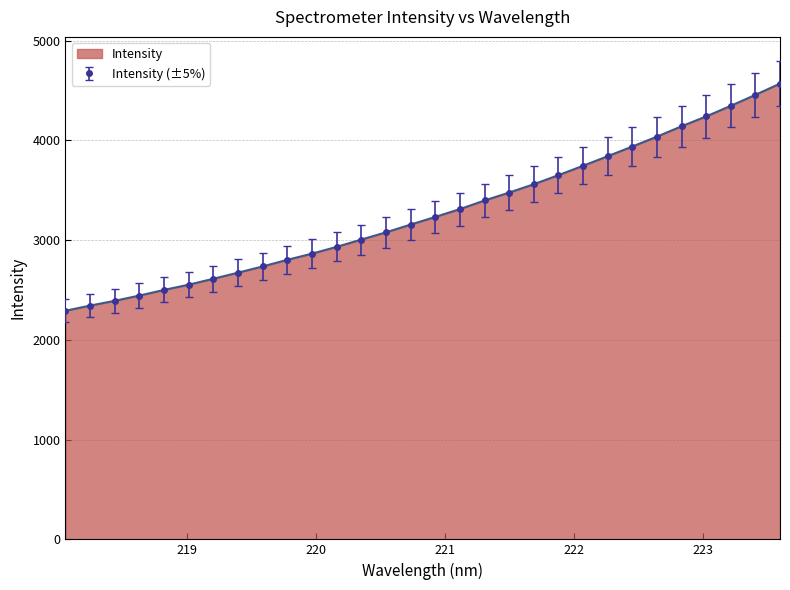

How many series are shown in this chart?

1